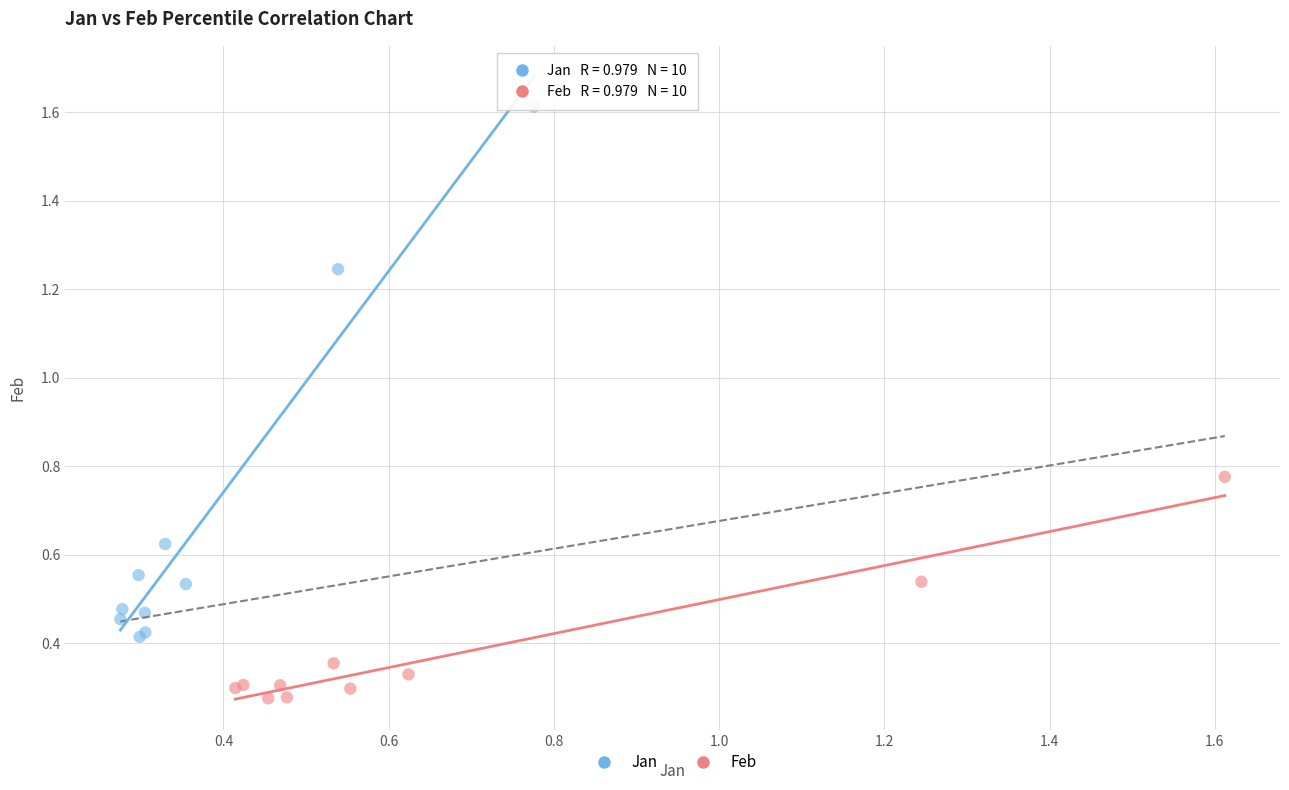

Which series has the largest Y range (max minus min)?

Jan